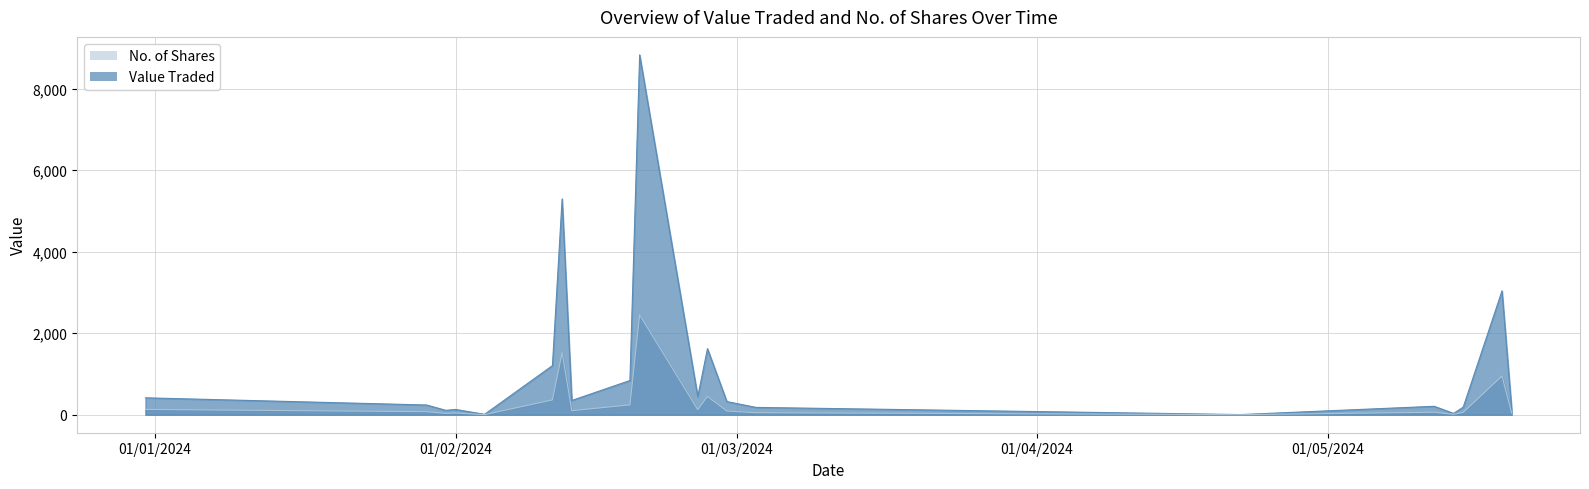

Between 03/03/2024 and 12/02/2024, which series saw the biggest shift?

Value Traded